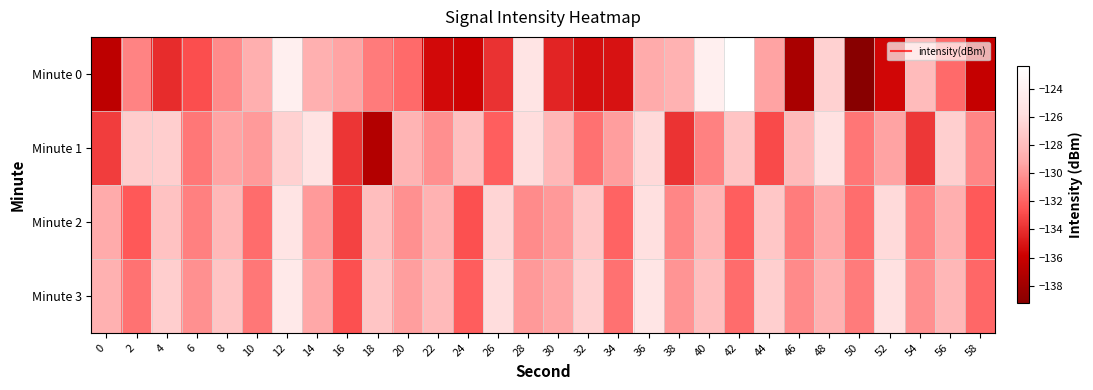

Count the number of data series in this chart.

4